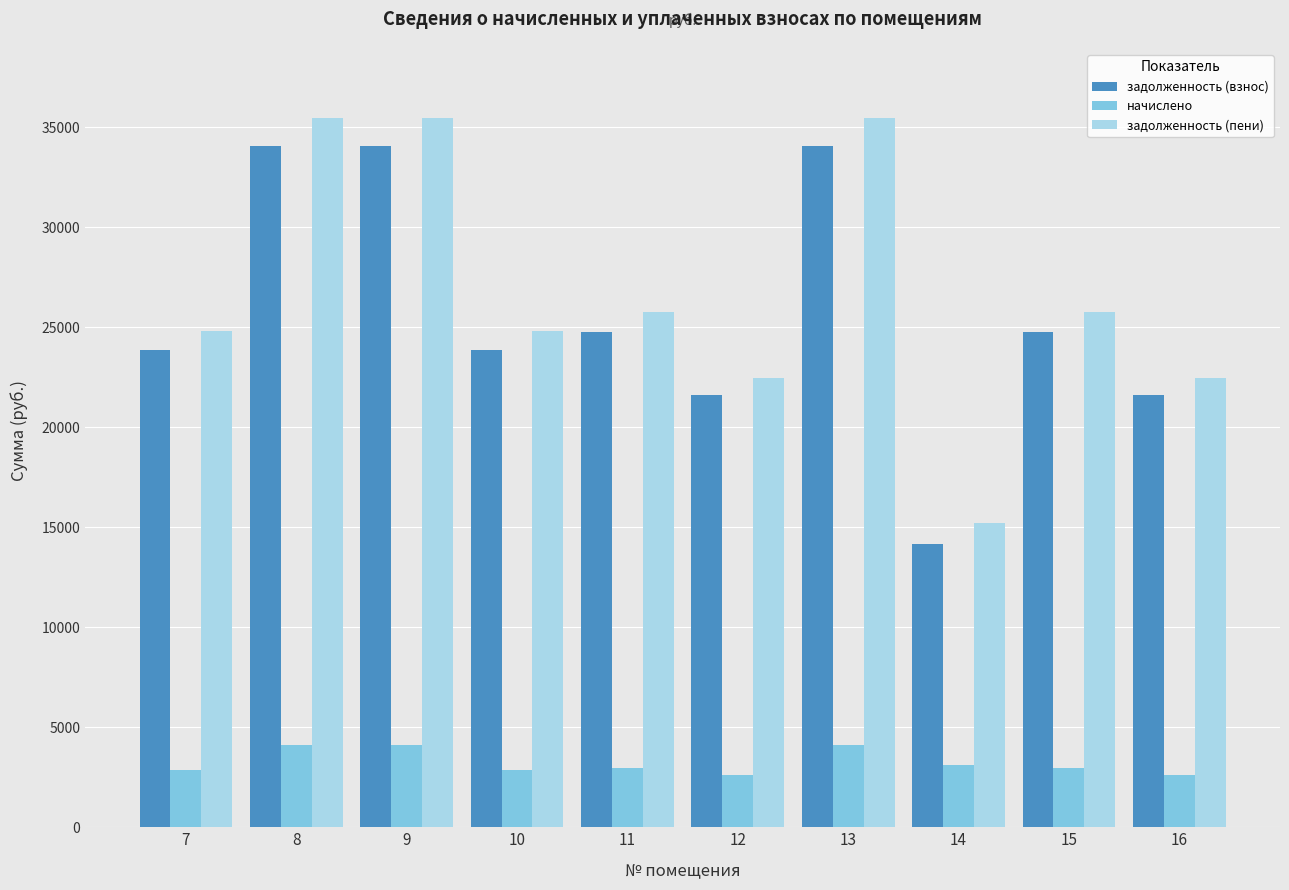

Does the chart contain stacked bars?

No